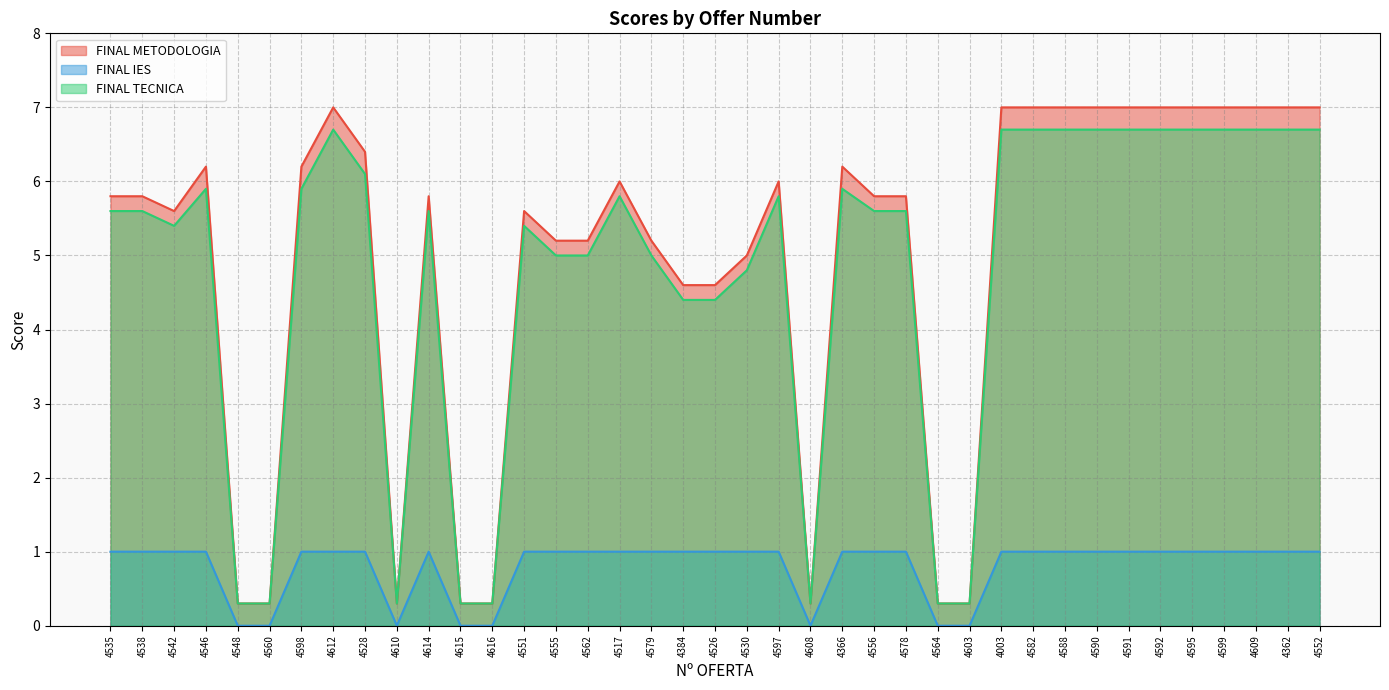

How many lines are shown in the chart?

3